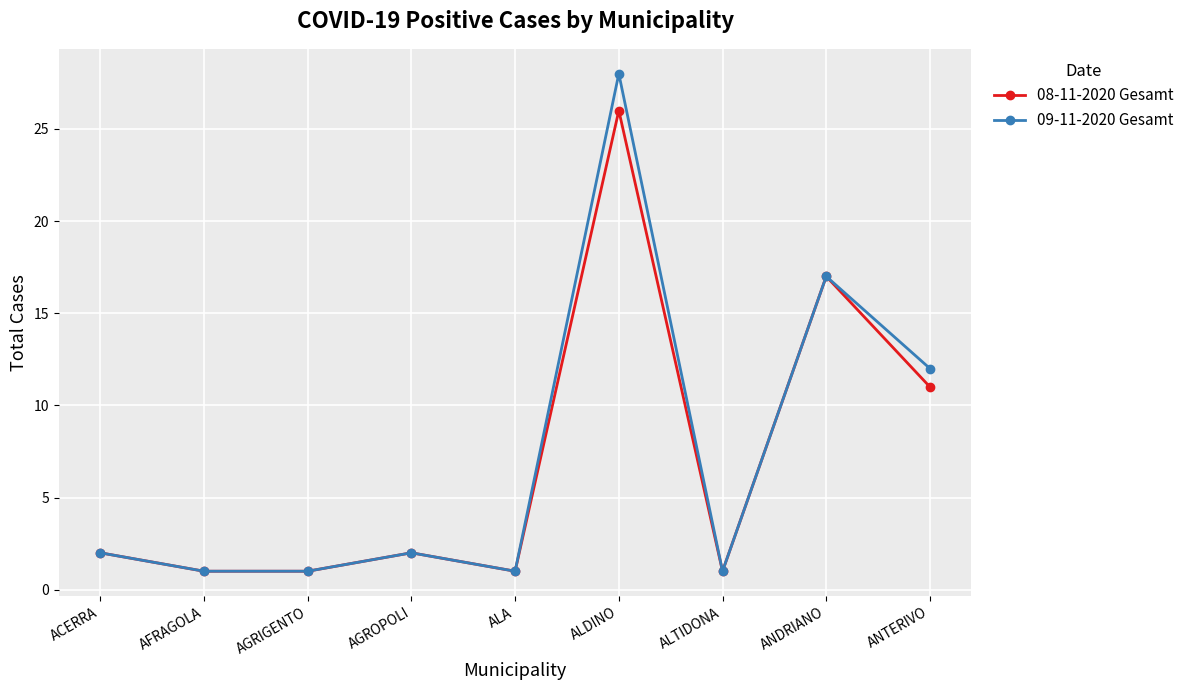

Where is 08-11-2020 Gesamt nearest to the value 13?

ANTERIVO